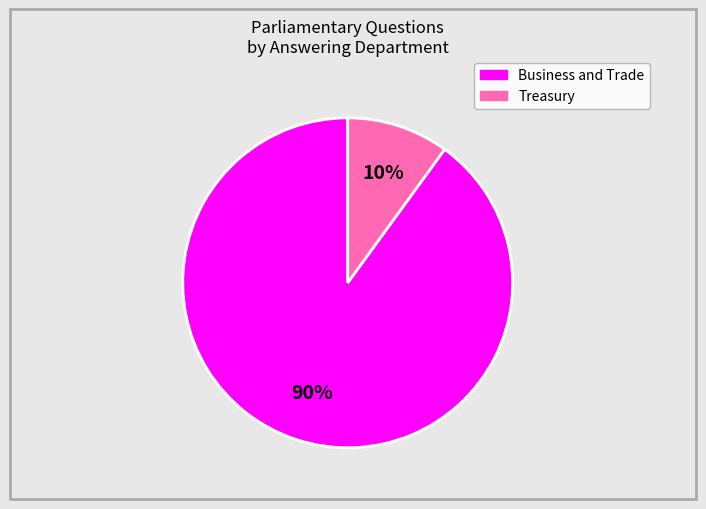

To the nearest percent, what is the average slice percentage?

50%